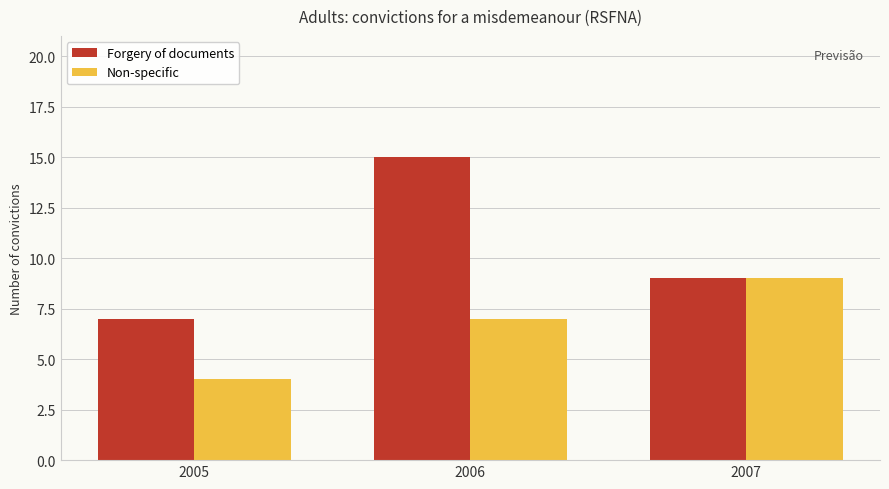

What is the difference between the second highest and minimum values in the Non-specific series?

3